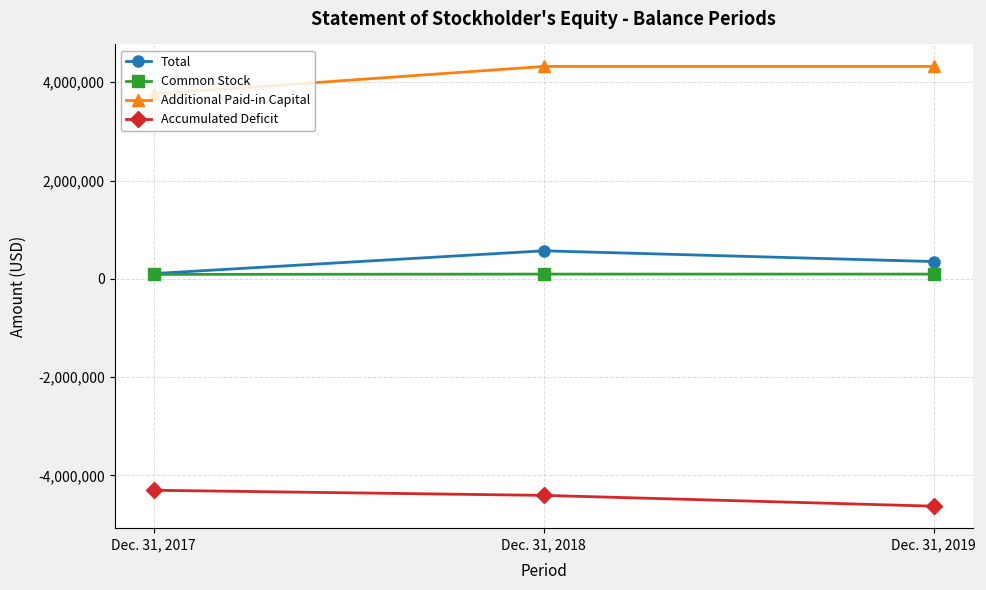

How many data points in Total are less than 350555?

1